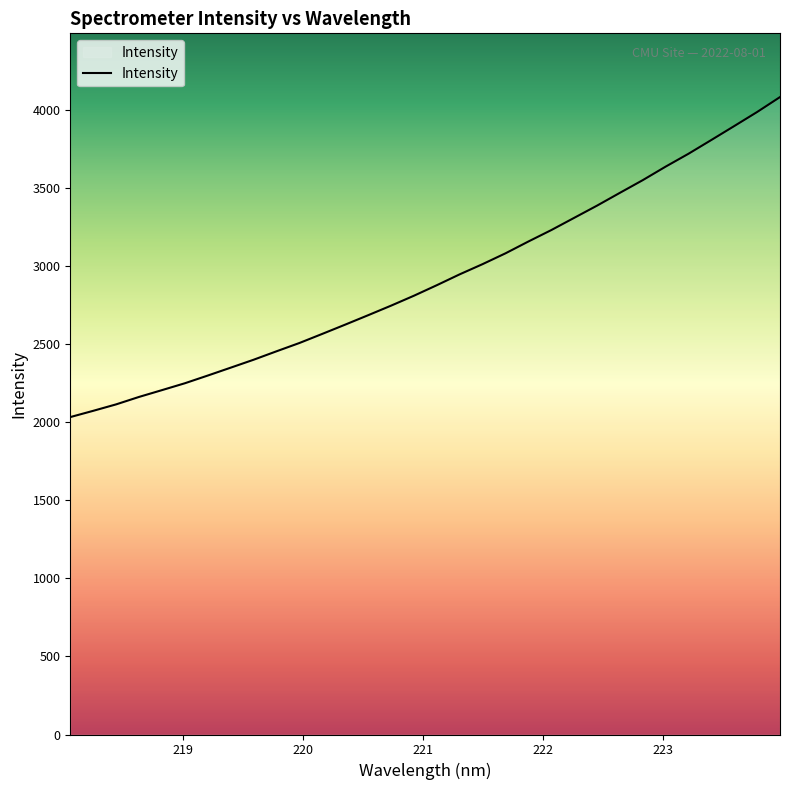

What is the sum of all values?

93402.2